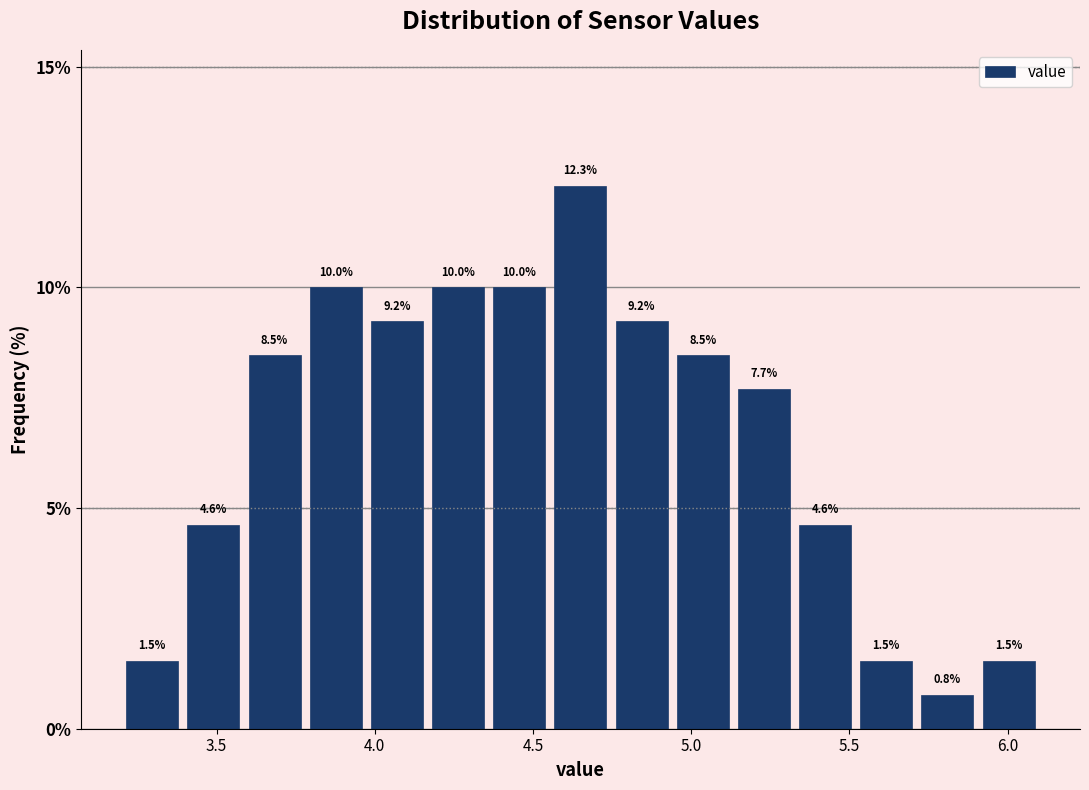

Around what value on the x-axis is the tallest bar? Give the approximate position of its centre, as read against the axis.

4.65